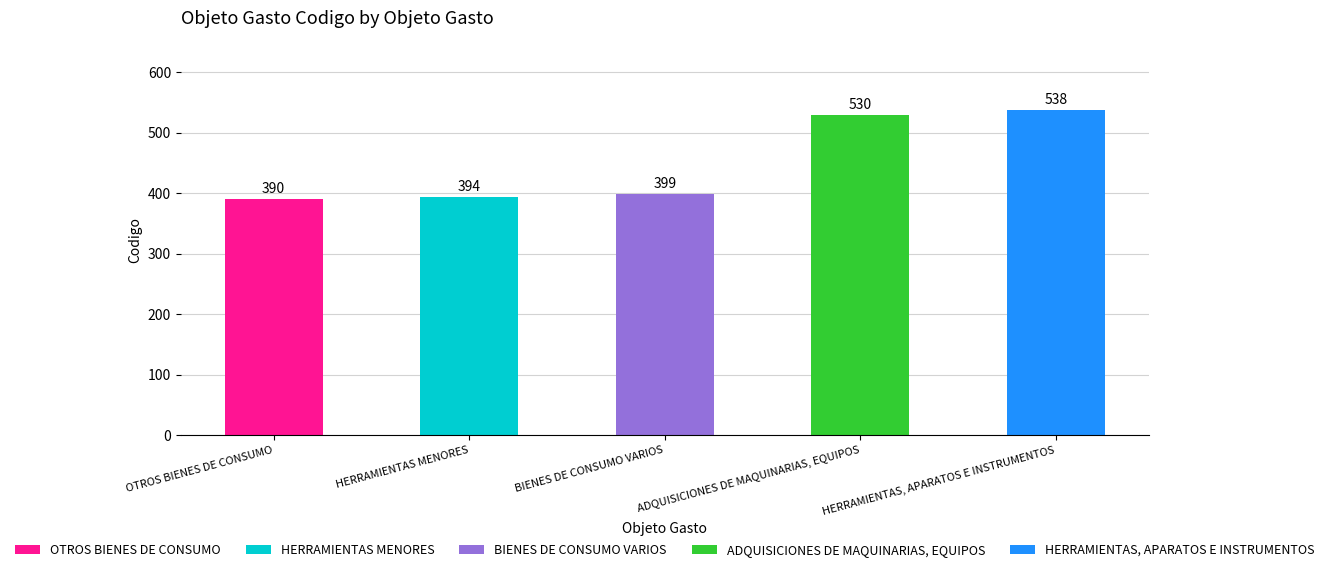

What is the maximum value for OTROS BIENES DE CONSUMO?

390